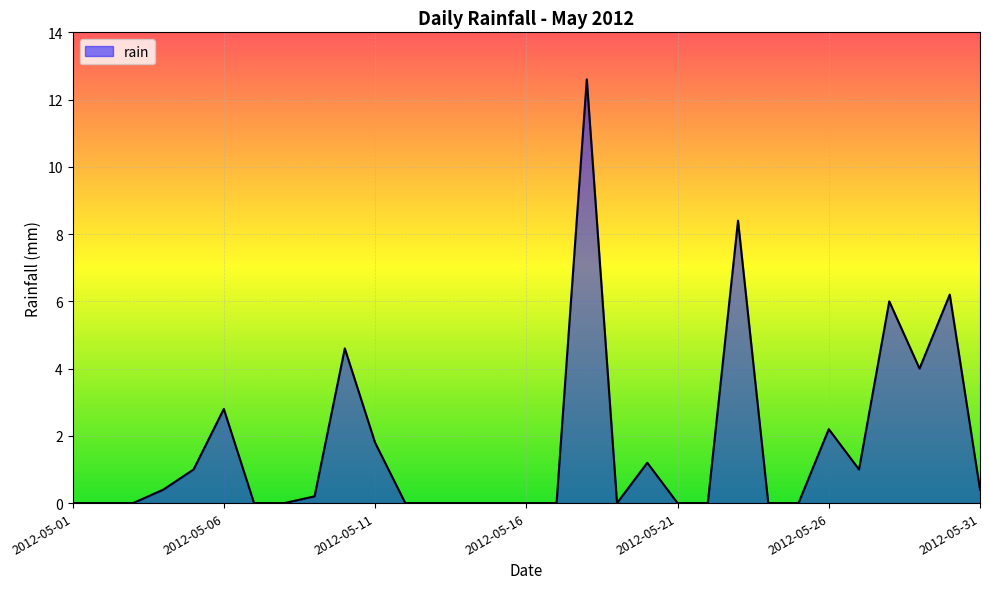

How many series are shown in this chart?

1